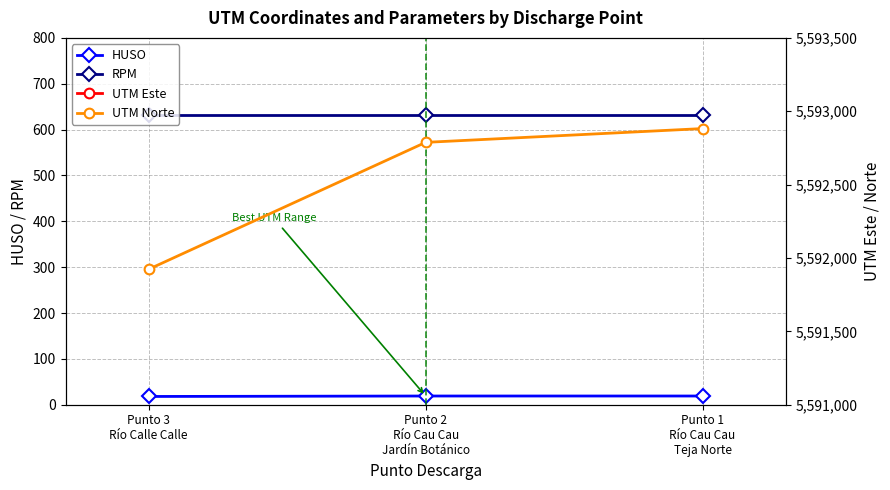

True or false: UTM Este has a value of 649612 at Punto 1
Río Cau Cau
Teja Norte.

True